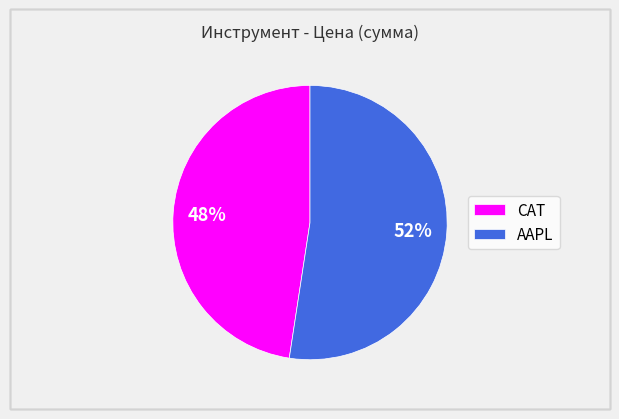

Rank the categories by value from lowest to highest.

CAT, AAPL